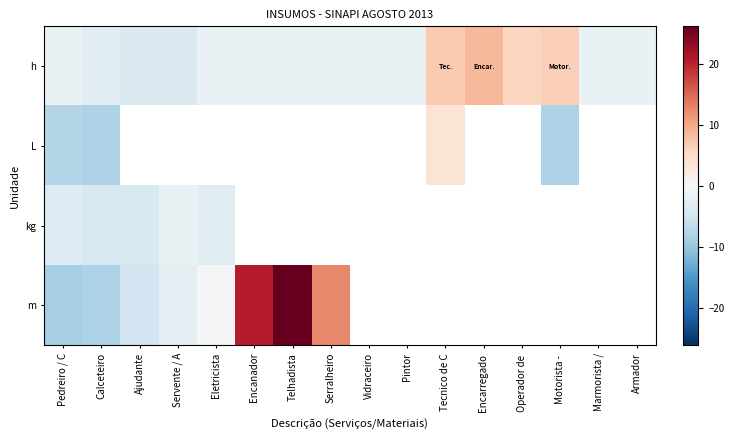

Which series has the largest range (max minus min)?

m